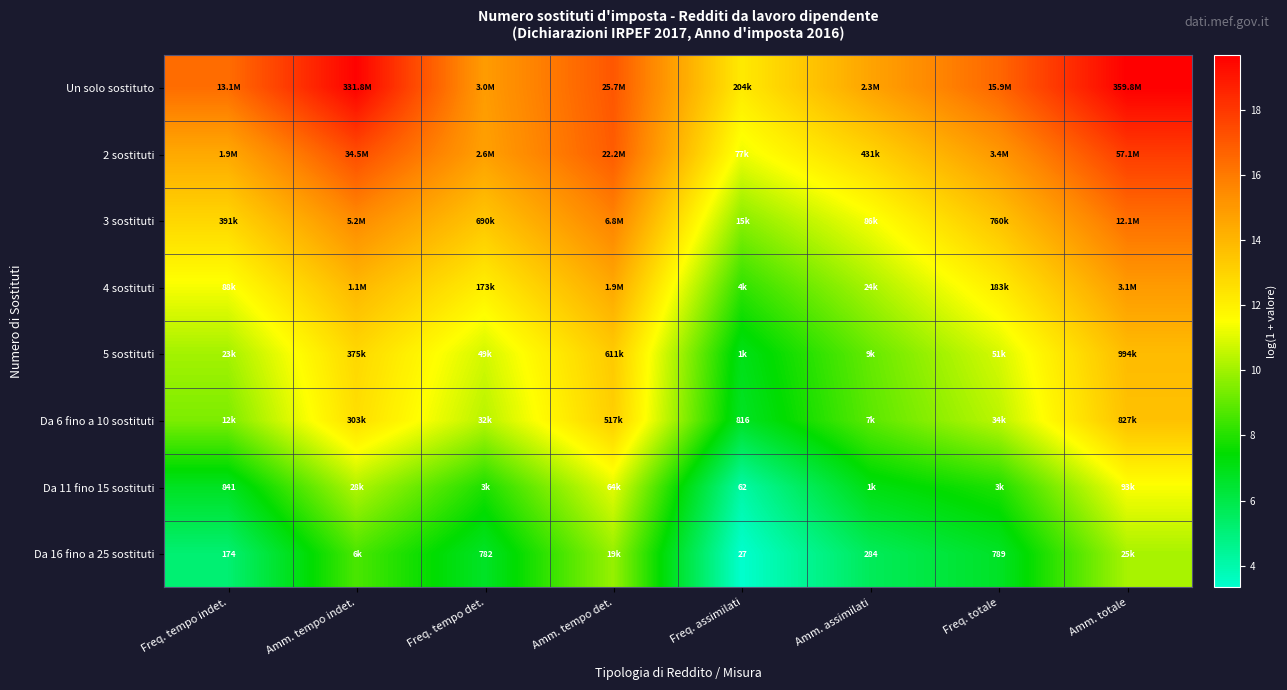

What is the total value across all series at Freq. tempo indet.?

86.5